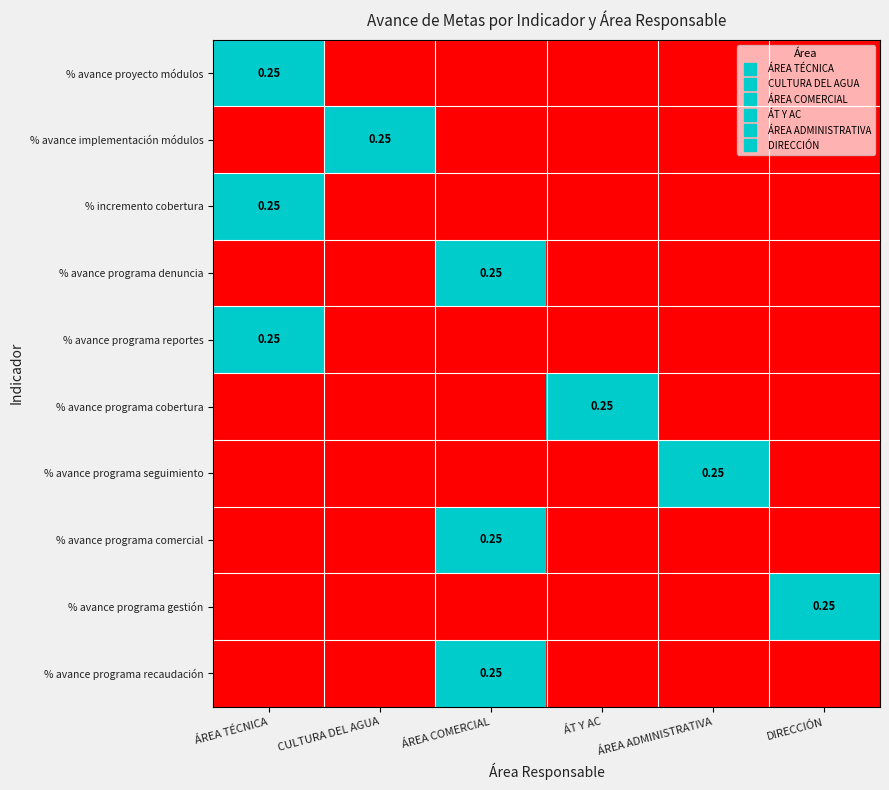

How many data points does each series have?

6